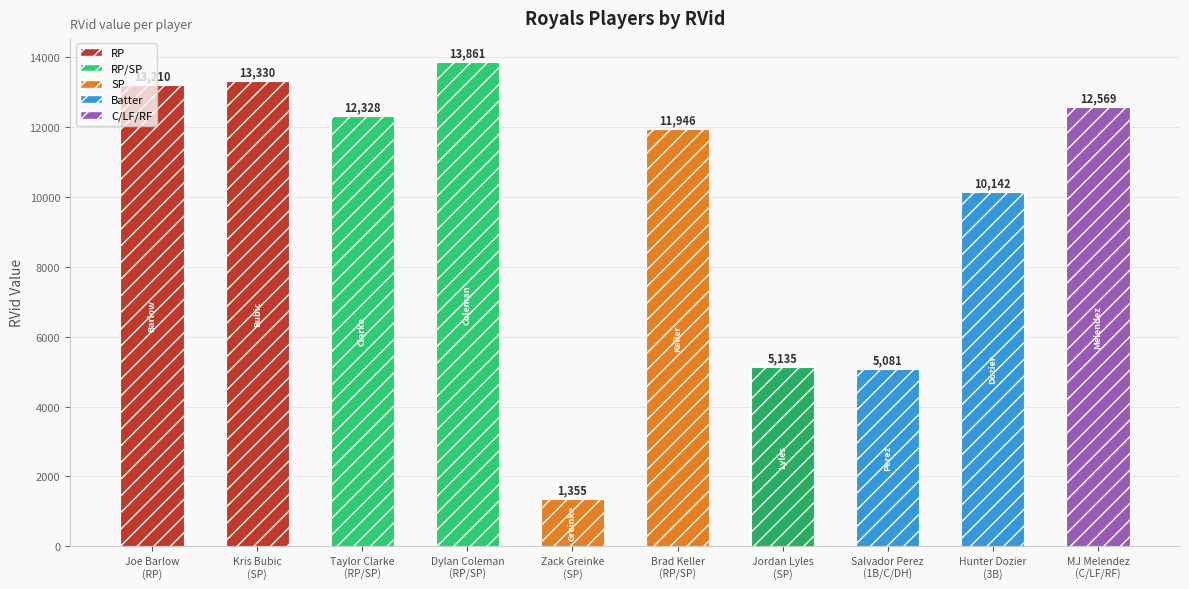

What is the smallest value displayed?

1355